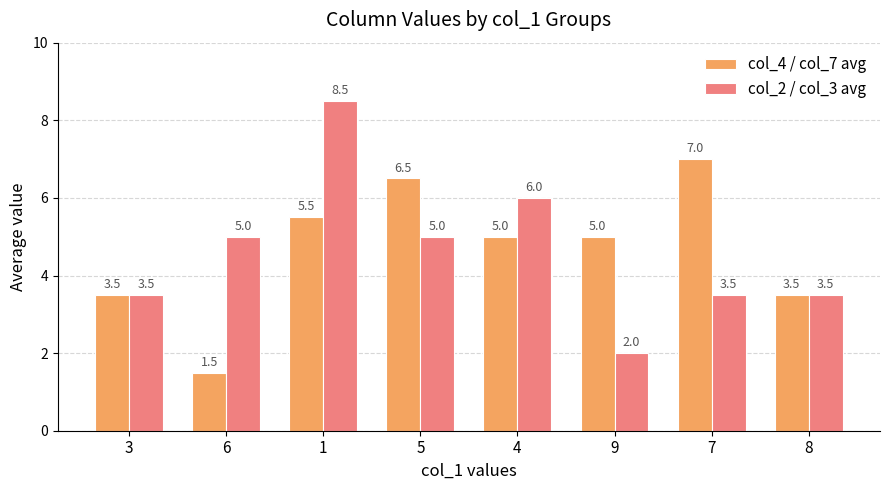

What is the label of the 7th bar from the right?

6